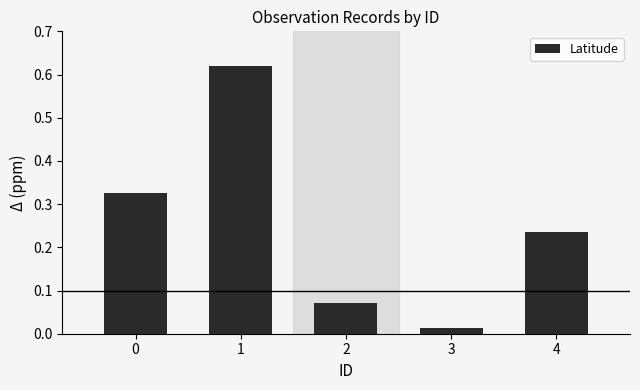

True or false: the data shows 0.5 at 0.

False